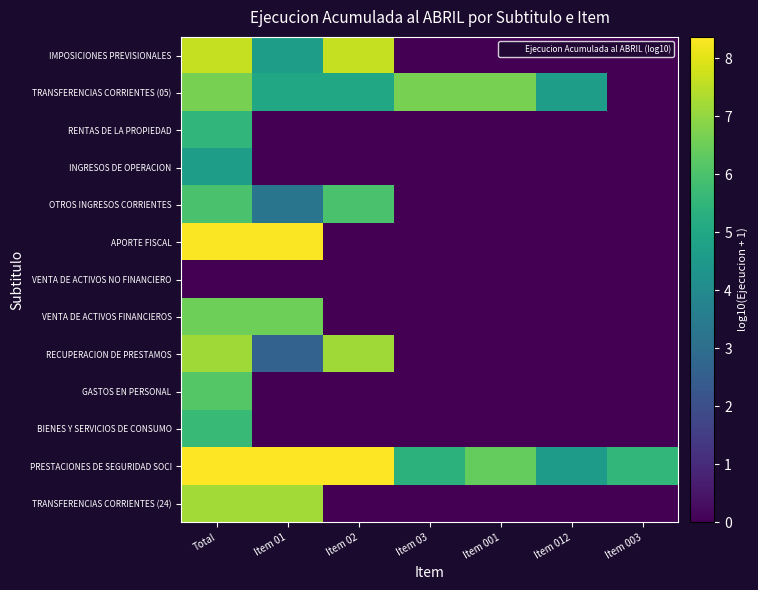

Reading left to right, list all the values displayed in this chart.

IMPOSICIONES PREVISIONALES: Total=7.6	Item 01=4.7	Item 02=7.6	Item 03=0.0	Item 001=0.0	Item 012=0.0	Item 003=0.0
TRANSFERENCIAS CORRIENTES (05): Total=6.7	Item 01=5.0	Item 02=5.0	Item 03=6.7	Item 001=6.6	Item 012=4.7	Item 003=0.0
RENTAS DE LA PROPIEDAD: Total=5.5	Item 01=0.0	Item 02=0.0	Item 03=0.0	Item 001=0.0	Item 012=0.0	Item 003=0.0
INGRESOS DE OPERACION: Total=4.7	Item 01=0.0	Item 02=0.0	Item 03=0.0	Item 001=0.0	Item 012=0.0	Item 003=0.0
OTROS INGRESOS CORRIENTES: Total=5.9	Item 01=3.2	Item 02=5.9	Item 03=0.0	Item 001=0.0	Item 012=0.0	Item 003=0.0
APORTE FISCAL: Total=8.3	Item 01=8.3	Item 02=0.0	Item 03=0.0	Item 001=0.0	Item 012=0.0	Item 003=0.0
VENTA DE ACTIVOS NO FINANCIERO: Total=0.0	Item 01=0.0	Item 02=0.0	Item 03=0.0	Item 001=0.0	Item 012=0.0	Item 003=0.0
VENTA DE ACTIVOS FINANCIEROS: Total=6.5	Item 01=6.5	Item 02=0.0	Item 03=0.0	Item 001=0.0	Item 012=0.0	Item 003=0.0
RECUPERACION DE PRESTAMOS: Total=7.2	Item 01=2.6	Item 02=7.2	Item 03=0.0	Item 001=0.0	Item 012=0.0	Item 003=0.0
GASTOS EN PERSONAL: Total=6.1	Item 01=0.0	Item 02=0.0	Item 03=0.0	Item 001=0.0	Item 012=0.0	Item 003=0.0
BIENES Y SERVICIOS DE CONSUMO: Total=5.7	Item 01=0.0	Item 02=0.0	Item 03=0.0	Item 001=0.0	Item 012=0.0	Item 003=0.0
PRESTACIONES DE SEGURIDAD SOCI: Total=8.4	Item 01=8.3	Item 02=8.3	Item 03=5.4	Item 001=6.4	Item 012=4.6	Item 003=5.5
TRANSFERENCIAS CORRIENTES (24): Total=7.2	Item 01=7.2	Item 02=0.0	Item 03=0.0	Item 001=0.0	Item 012=0.0	Item 003=0.0